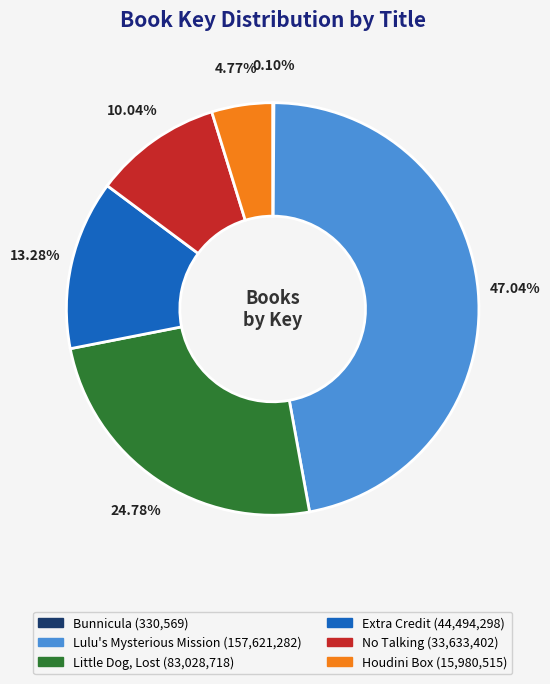

To the nearest percent, what percentage of the pie is Extra Credit?

13%